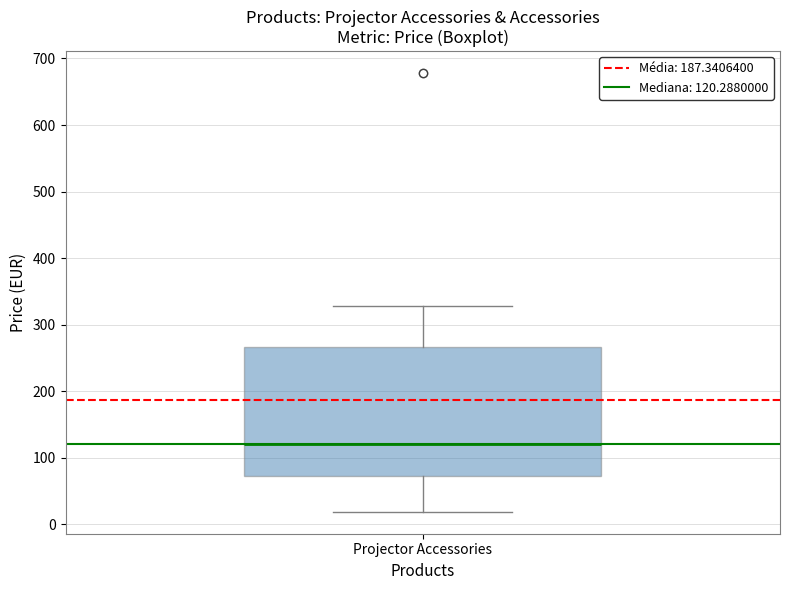

Where is the lower edge of the box for Projector Accessories on the y-axis? The values are not printed on the chart, so give them approximately, as read against the axis.

70